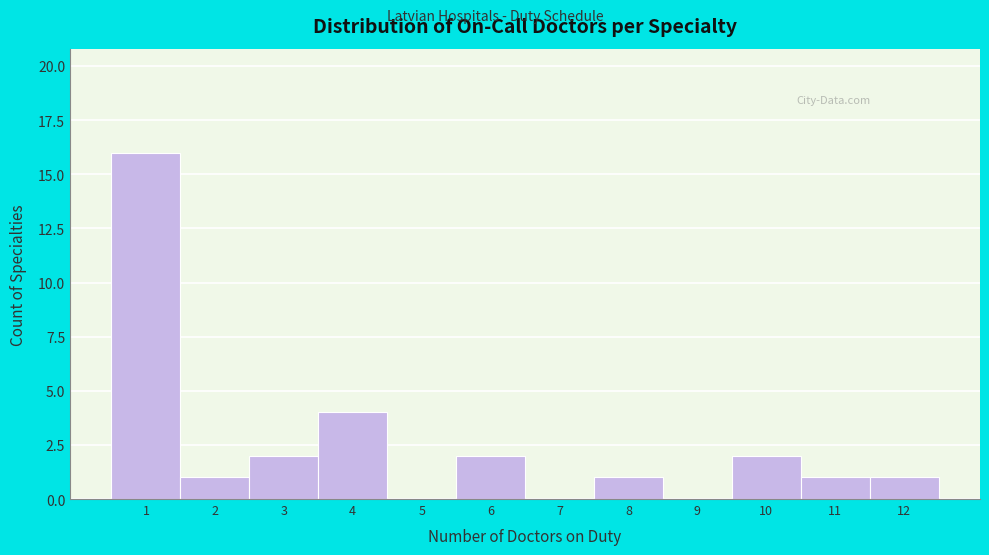

What is the height of the bar covering 9.5 to 10.5 on the x-axis? The values are not printed on the chart, so give them approximately, as read against the axis.

2